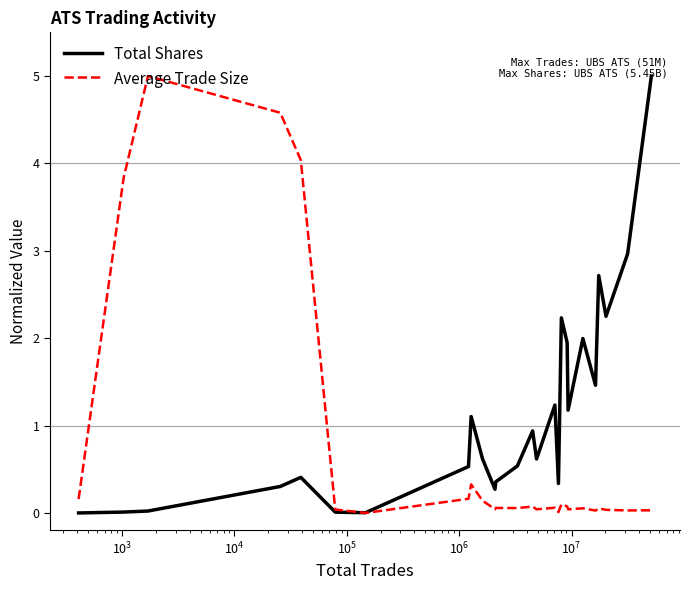

What is the greatest value displayed?

5.0